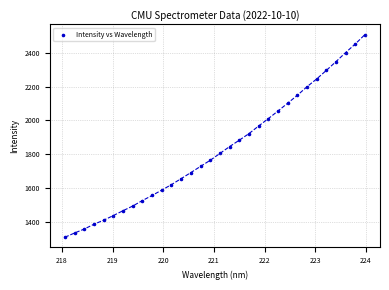

What is the range of Y values (max minus min)?

1196.3